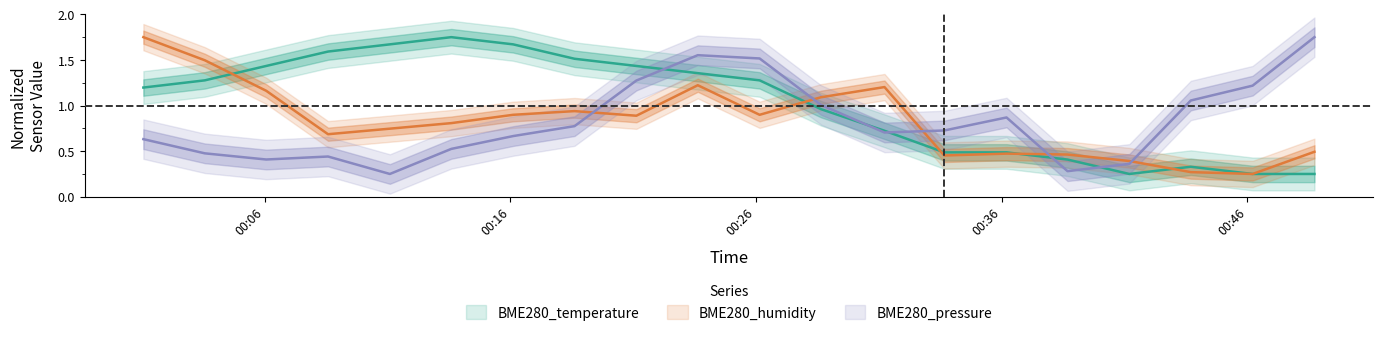

Does the chart display data point markers on the line(s)?

No